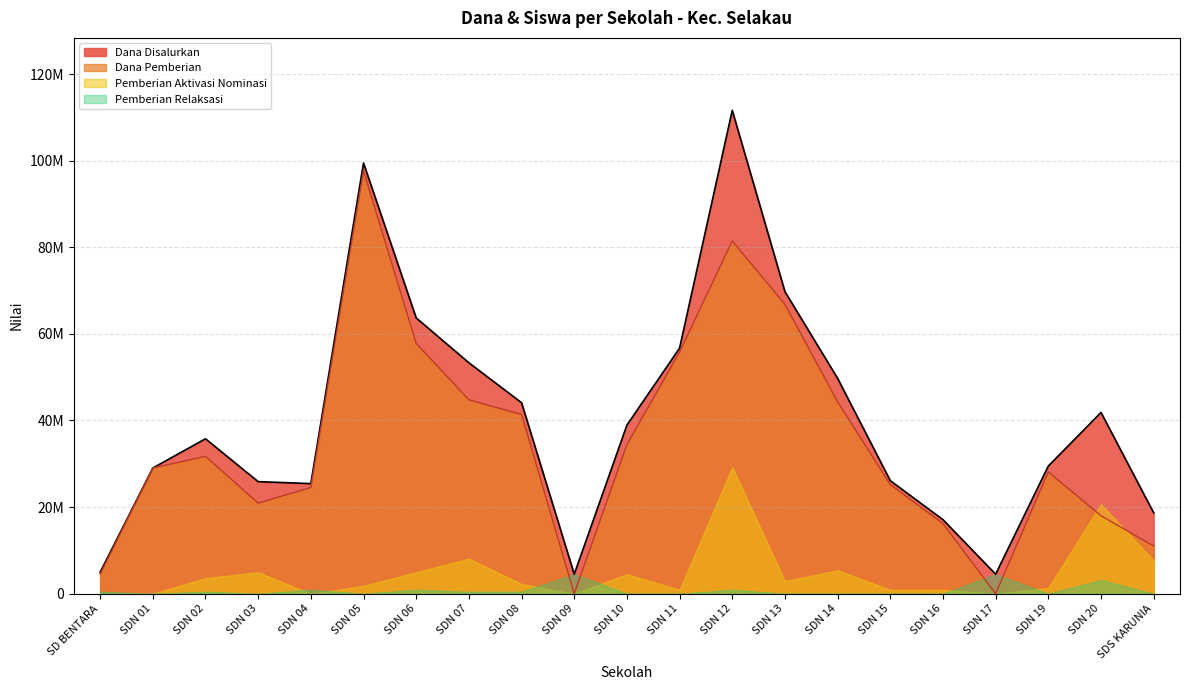

Which series has the largest range (max minus min)?

Dana Disalurkan